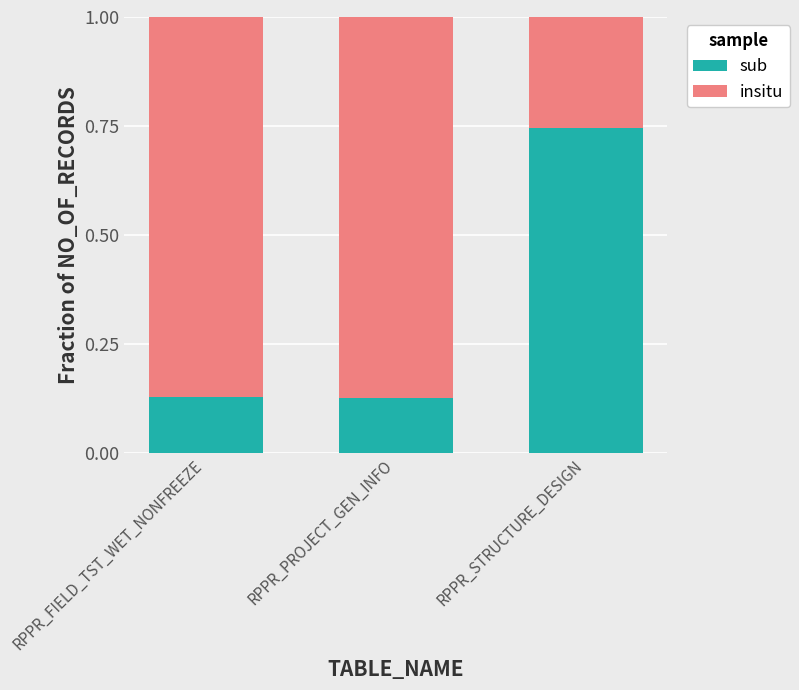

What are all the series names shown in the legend?

sub, insitu